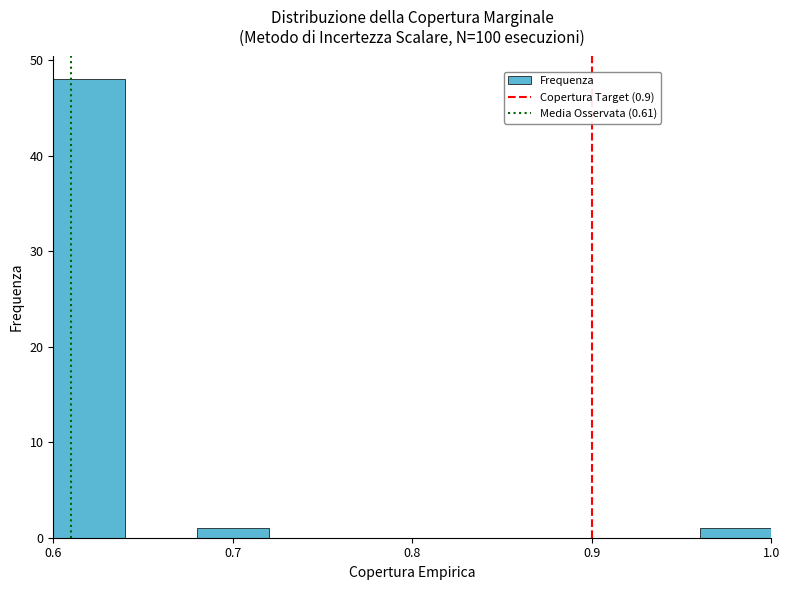

Which range on the x-axis has the tallest bar?

0.60 to 0.64